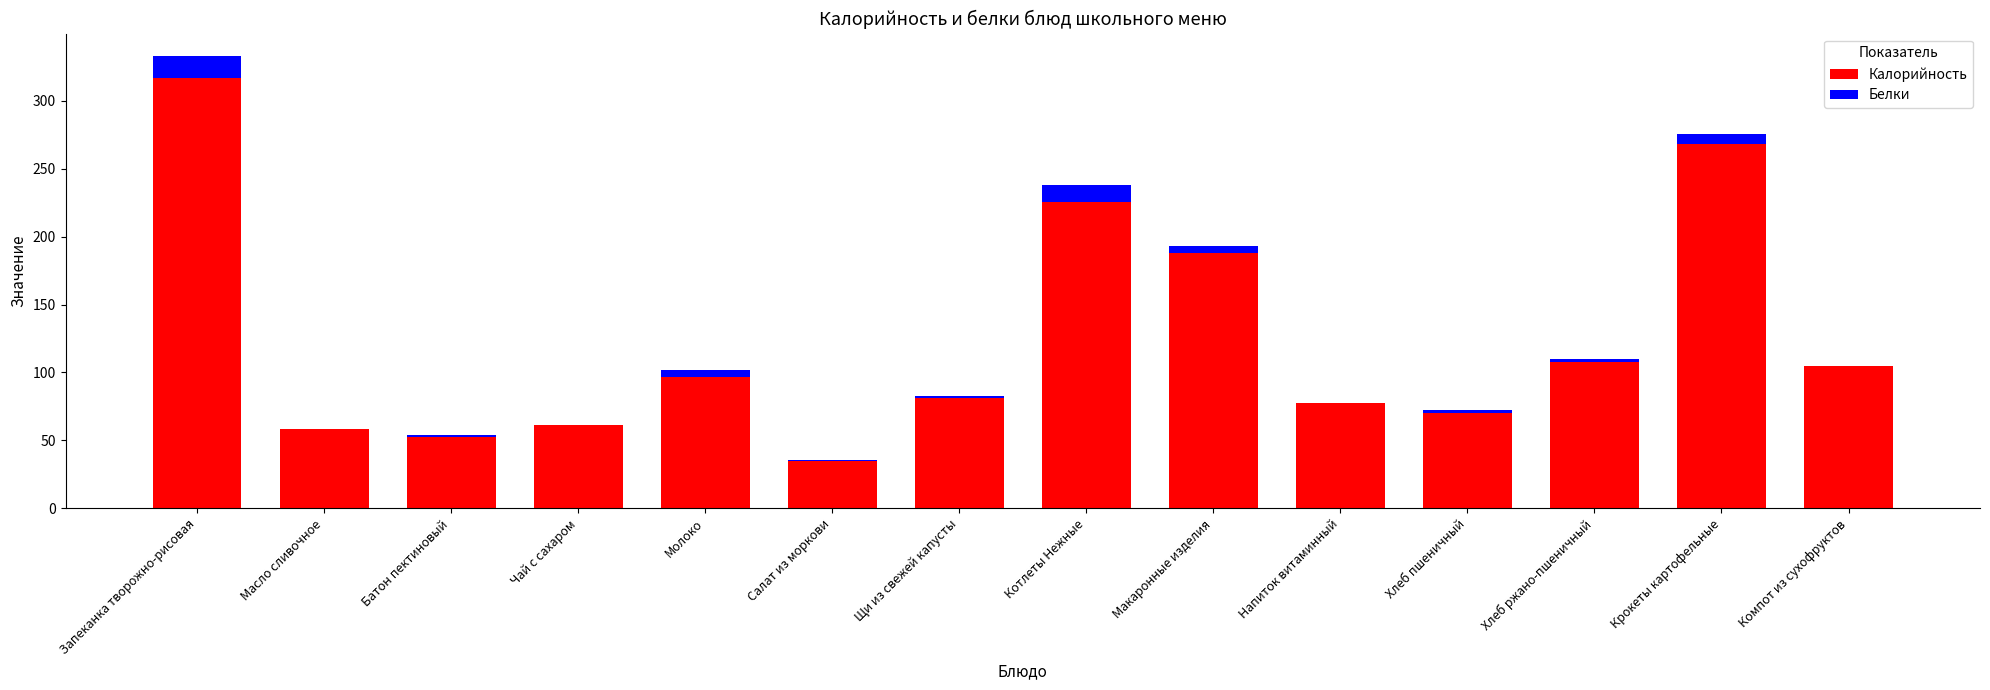

At which category is the sum across all series the highest?

Запеканка творожно-рисовая